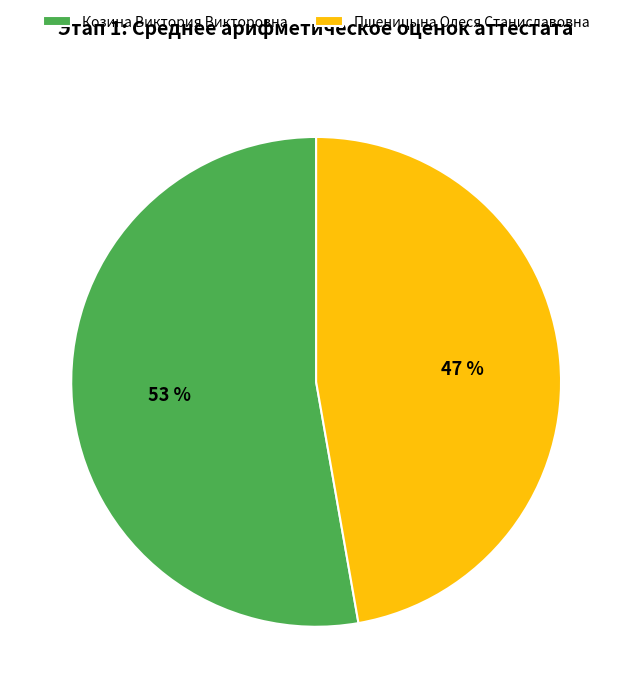

Is the sum of Козина Виктория Викторовна and Пшеницына Олеся Станиславовна greater than half?

Yes